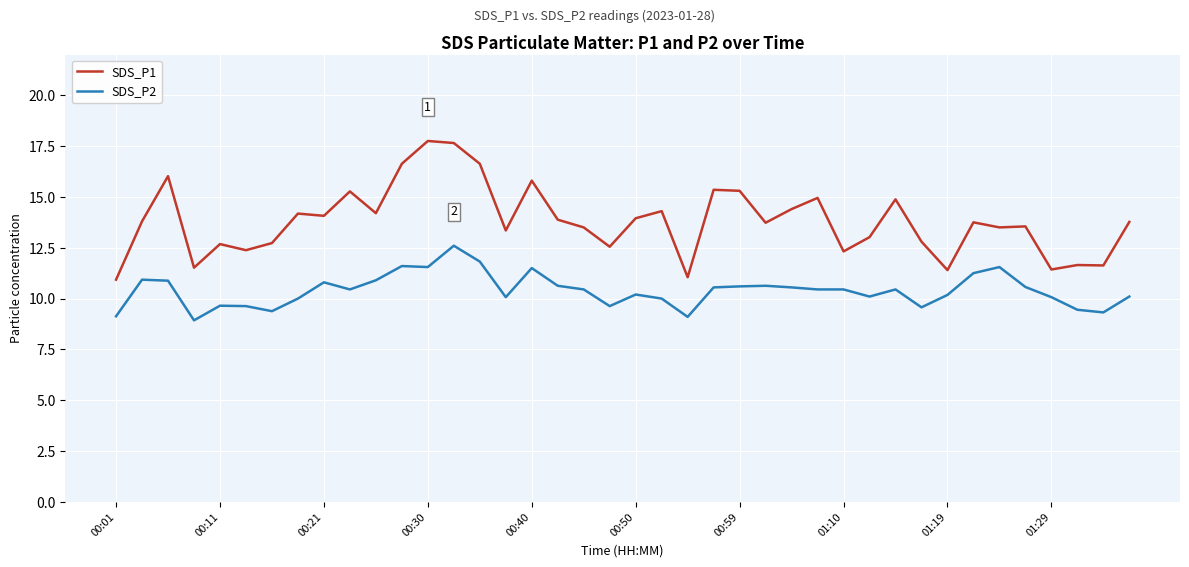

What is the greatest value displayed?

17.8